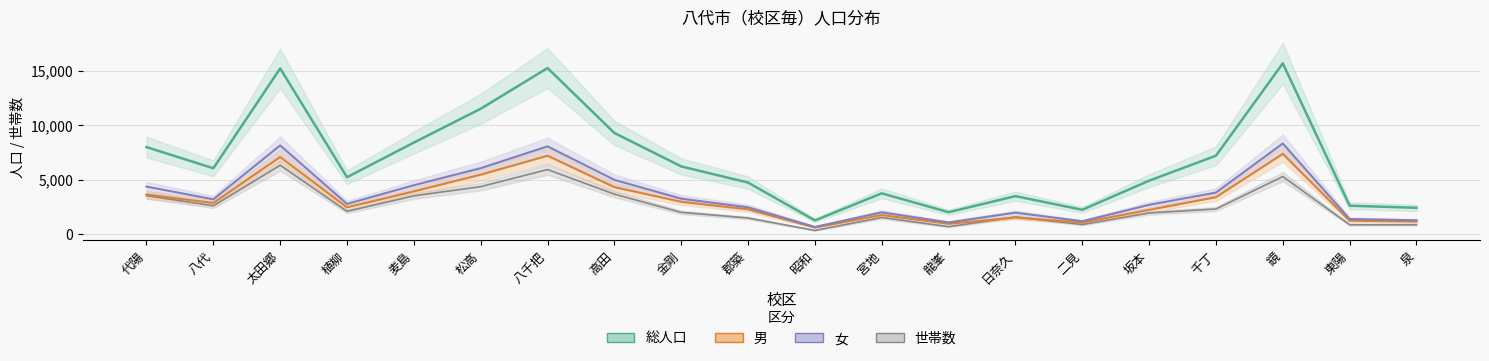

Which has a higher value, 植柳 or 泉?

植柳